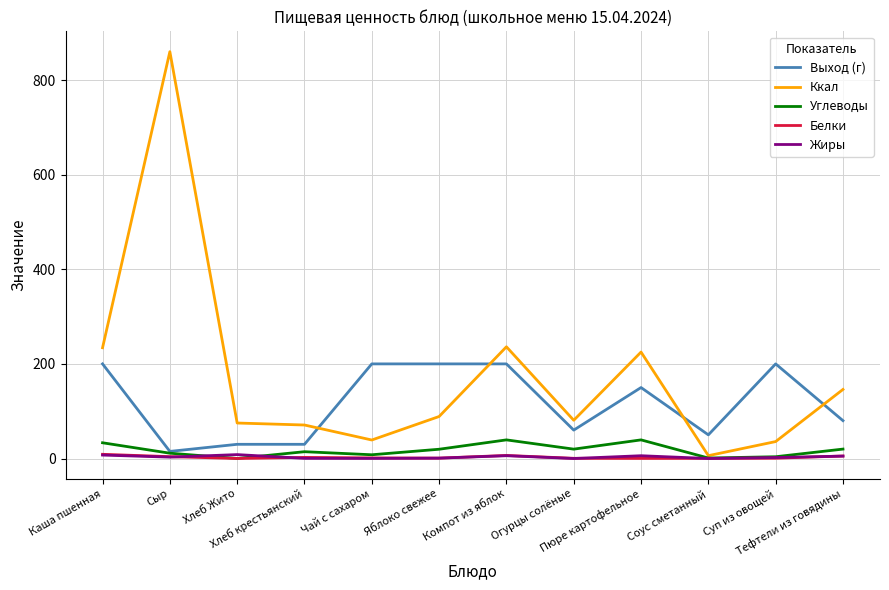

At which category is the sum across all series the highest?

Сыр